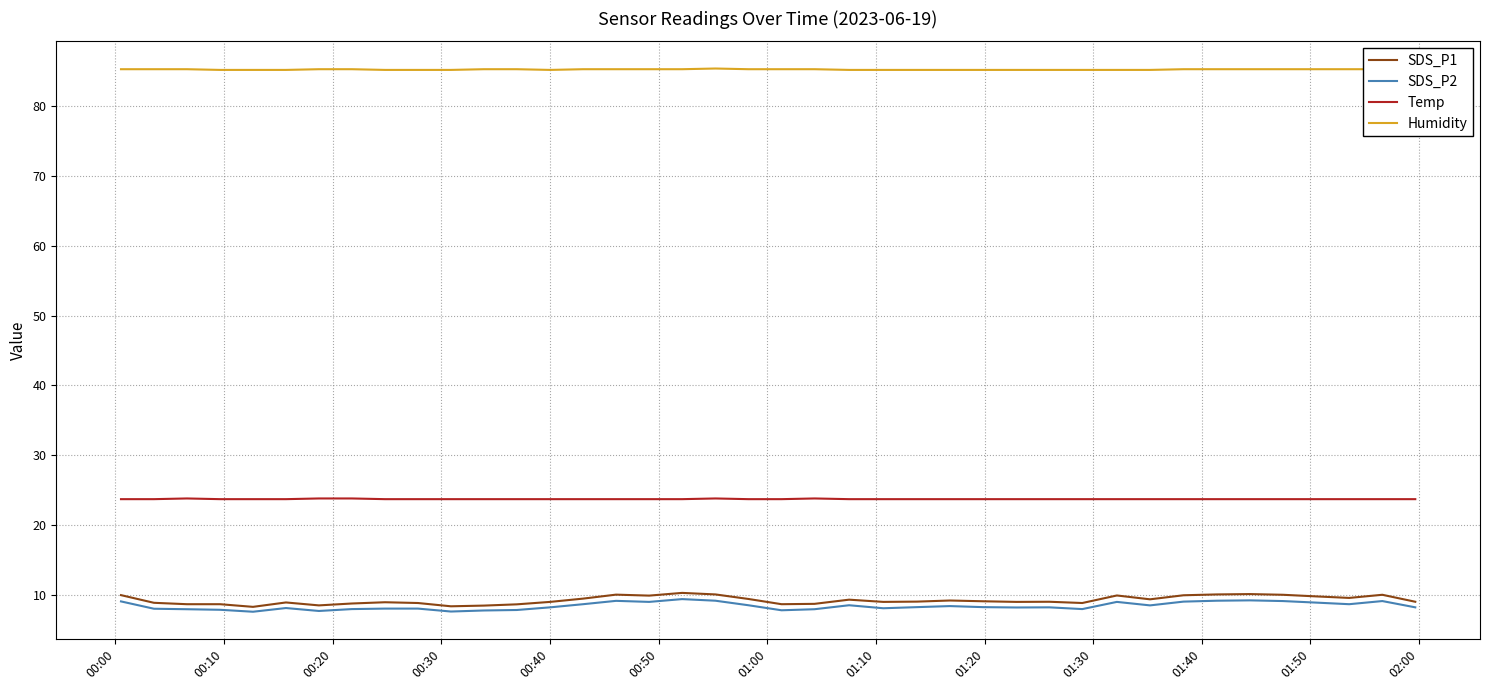

What is the maximum value for Temp?

23.8